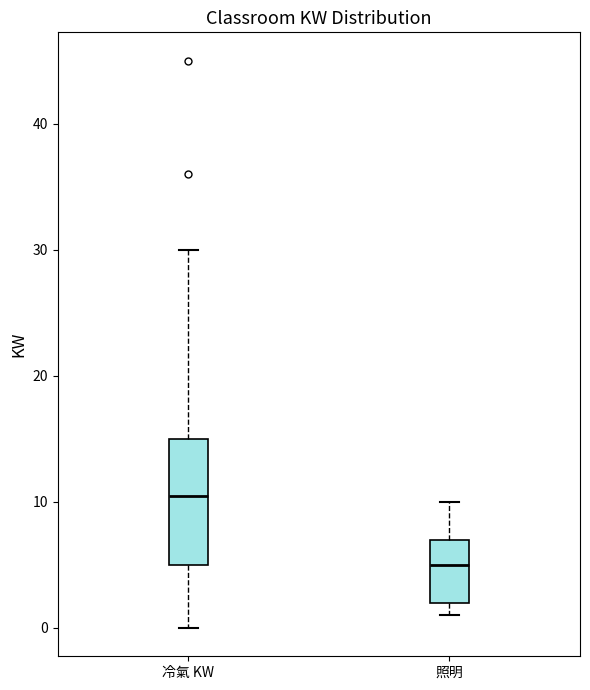

Reading left to right, read every box against the y-axis: the position of its median line, the range the box covers, and the ends of its whiskers. The values are not printed on the chart, so give them approximately, as read against the axis.

冷氣 KW: median 11, box 5 to 15, whiskers 0 to 30
照明: median 5, box 2 to 7, whiskers 1 to 10